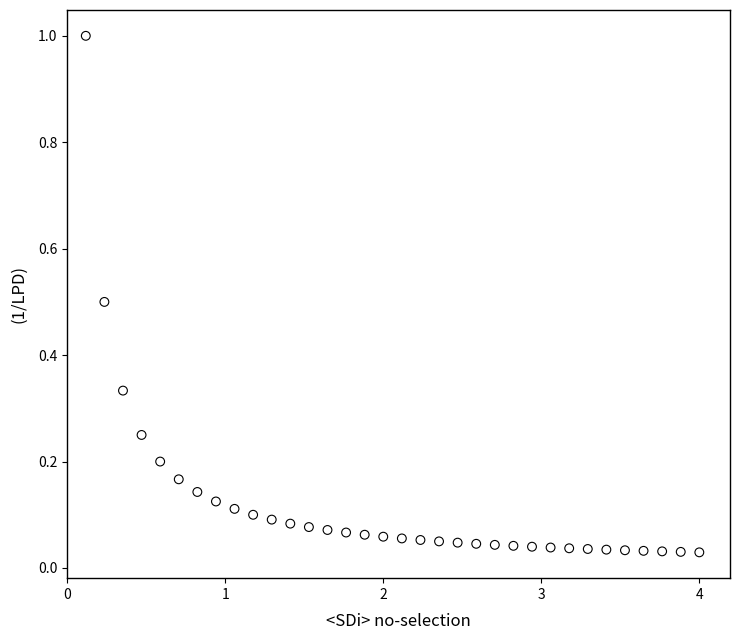

What is the range of Y values (max minus min)?

1.0